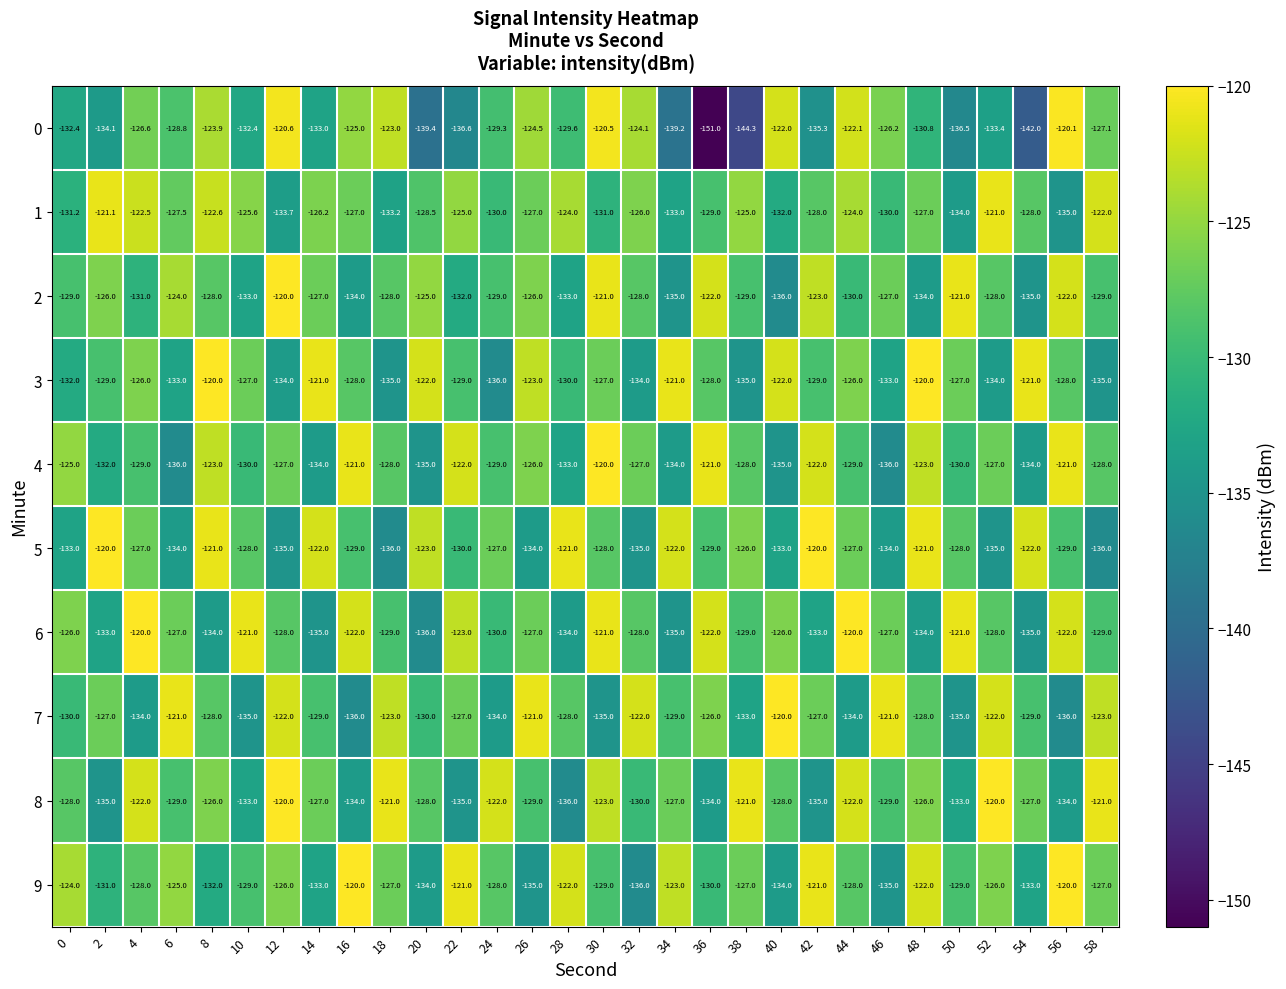

Between 30 and 32, which series saw the biggest shift?

7